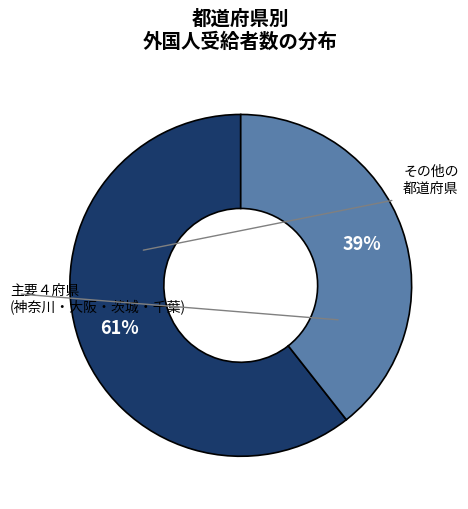

To the nearest percent, what is the average slice percentage?

50%